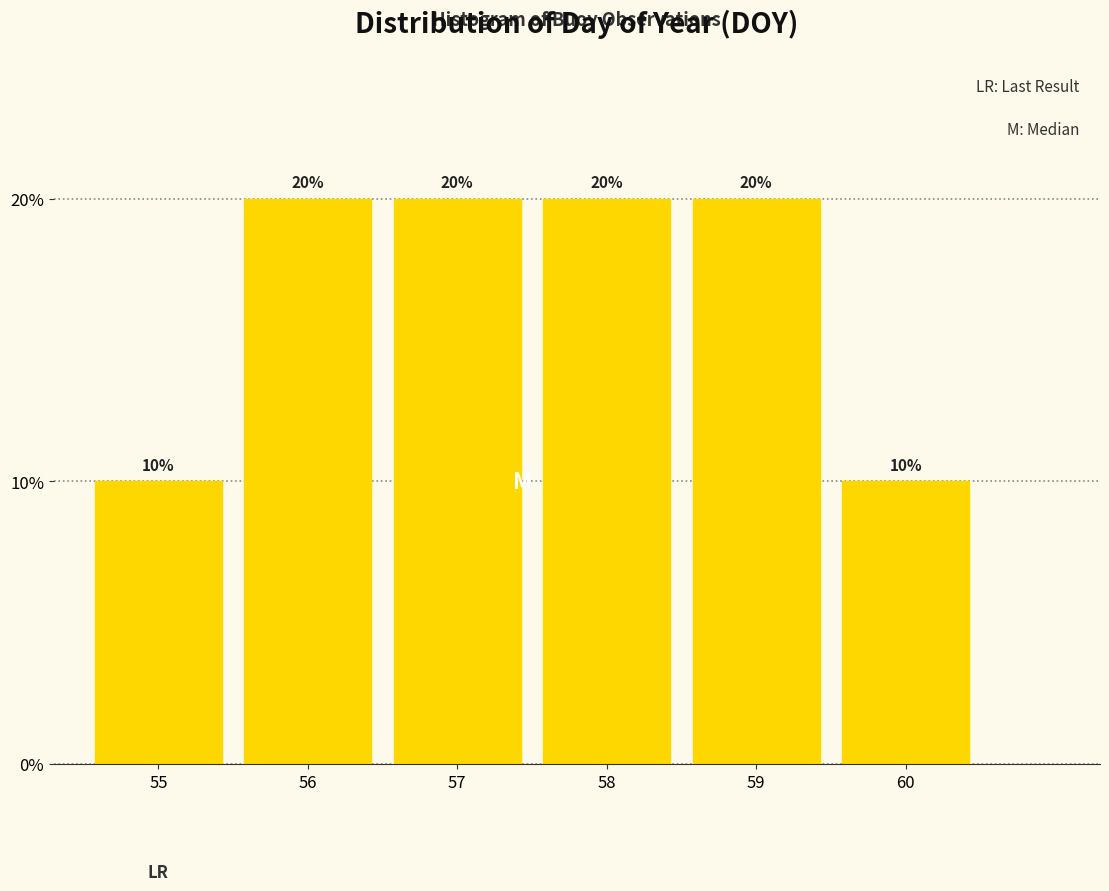

How tall is the bar that spans 56.5 to 57.5 on the x-axis?

20